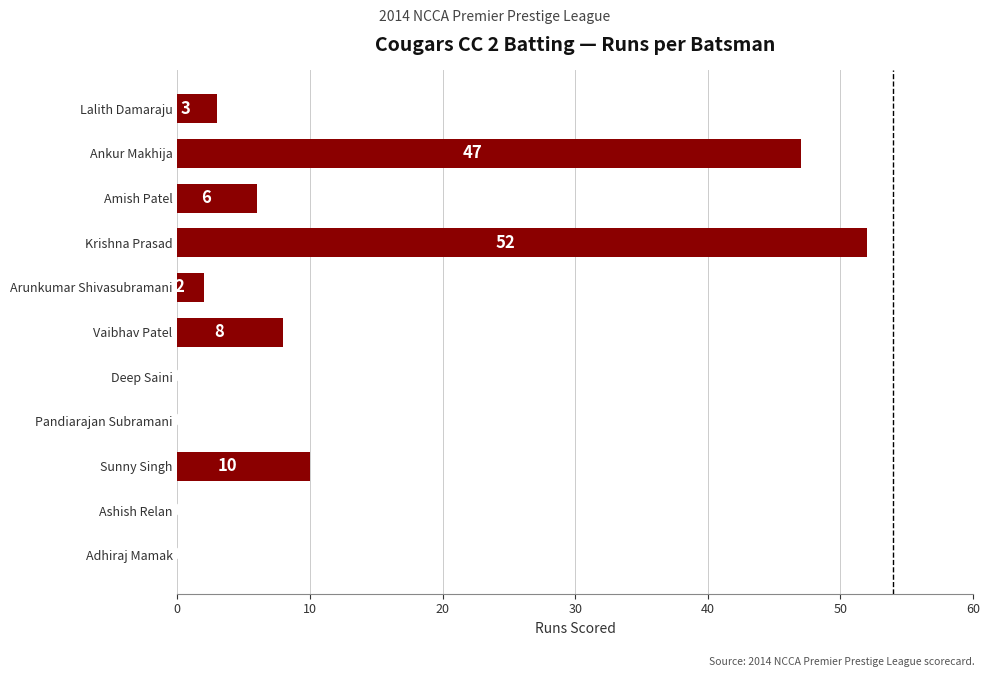

What is the approximate value at Lalith Damaraju?

3